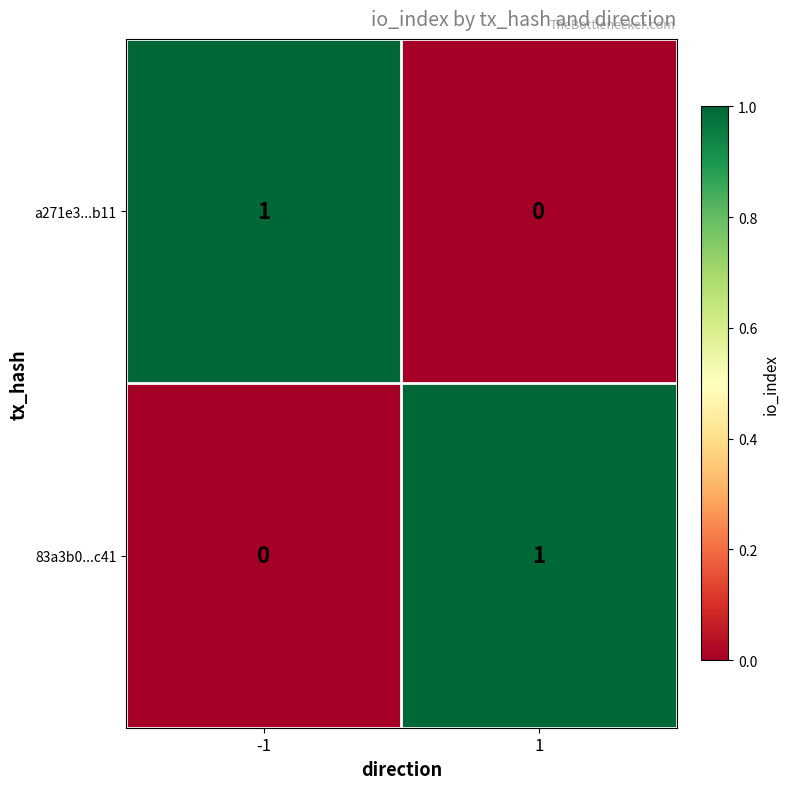

What is the difference between the highest and lowest values at -1?

1